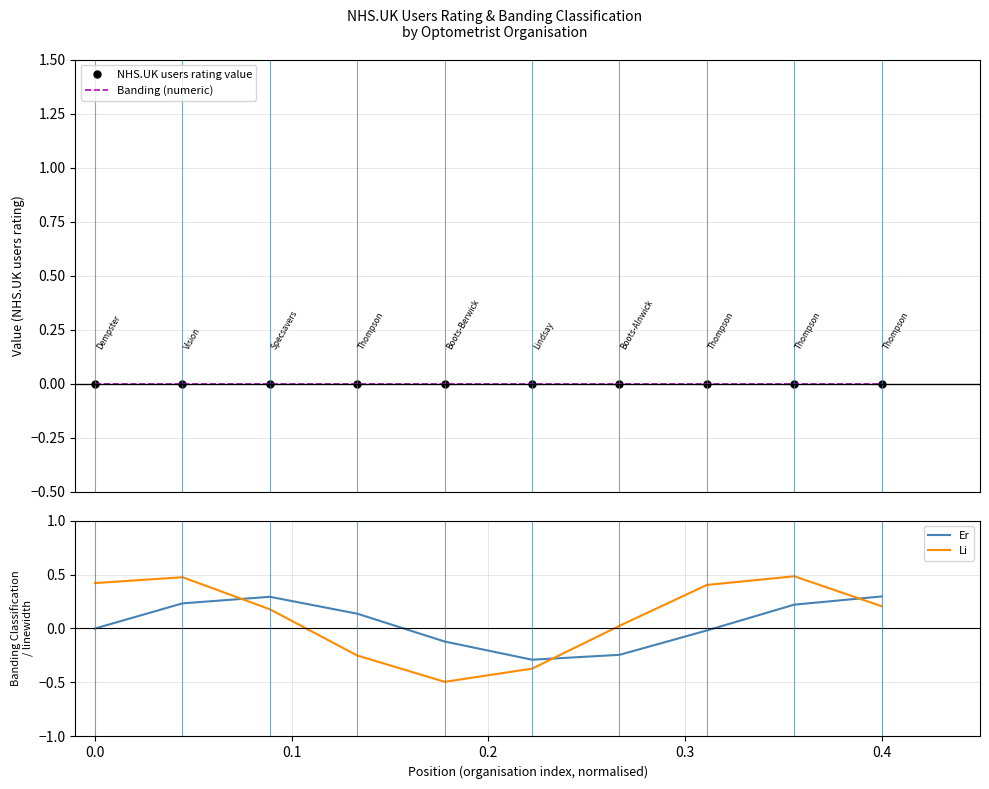

Count the number of categories in the chart.

10